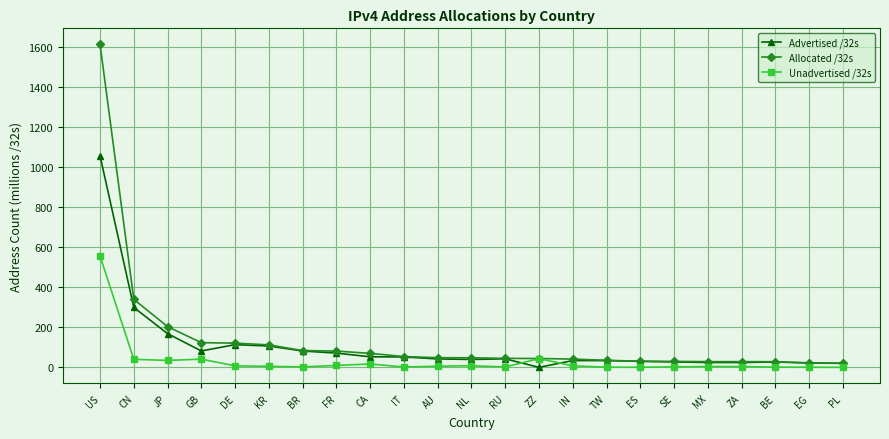

What is the difference between the maximum and minimum values in the Unadvertised /32s series?

555.6